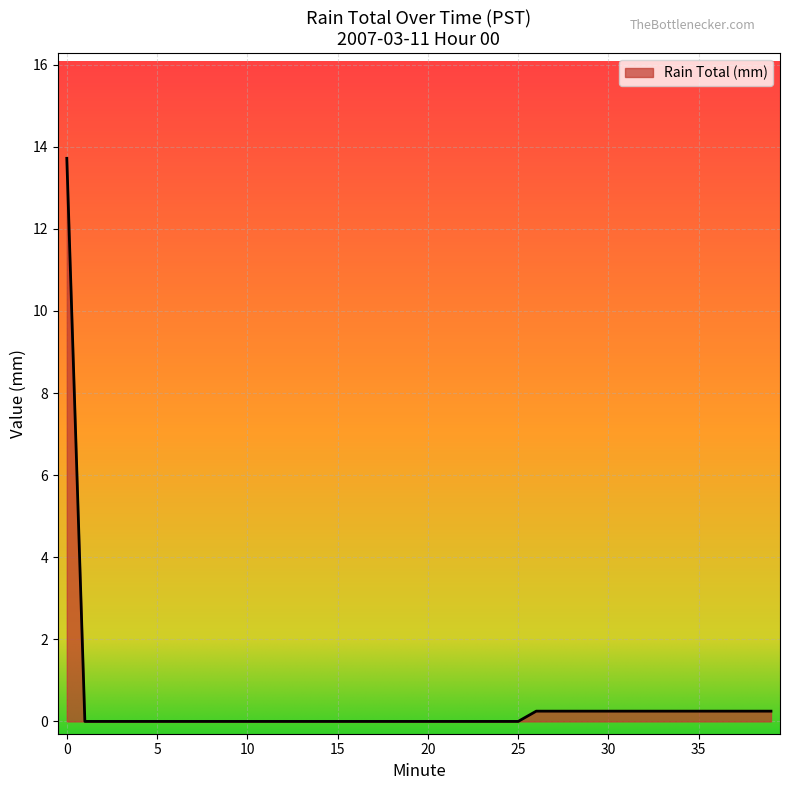

What is the greatest value displayed?

13.7